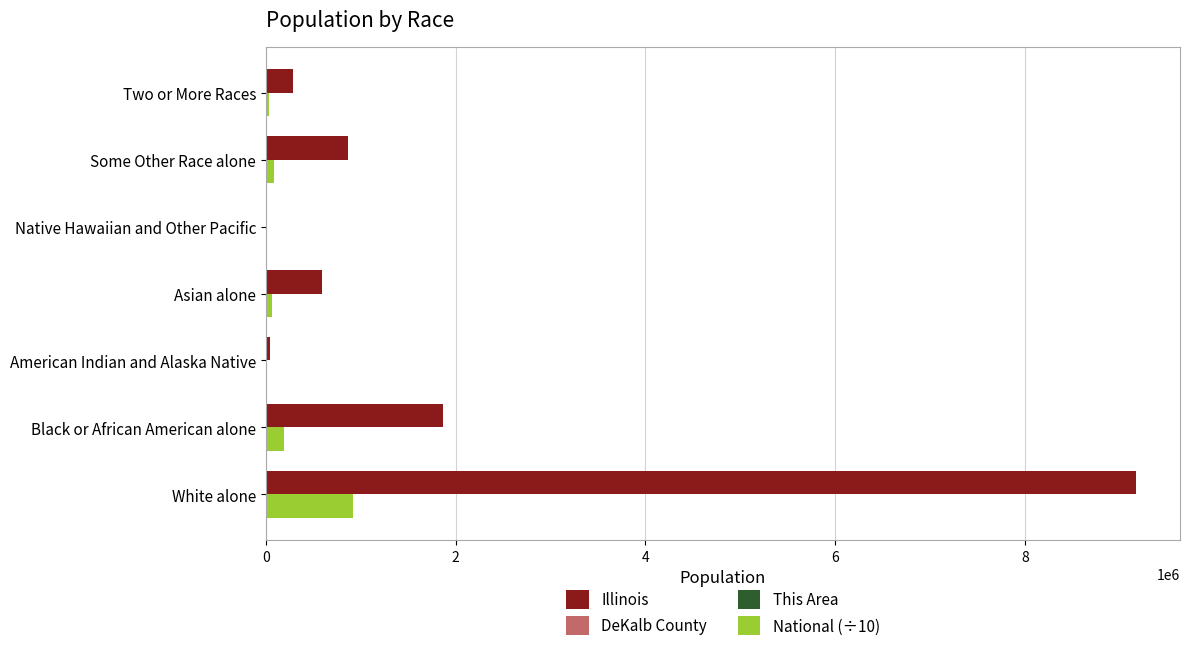

What is the maximum value shown in the chart?

9177877.0